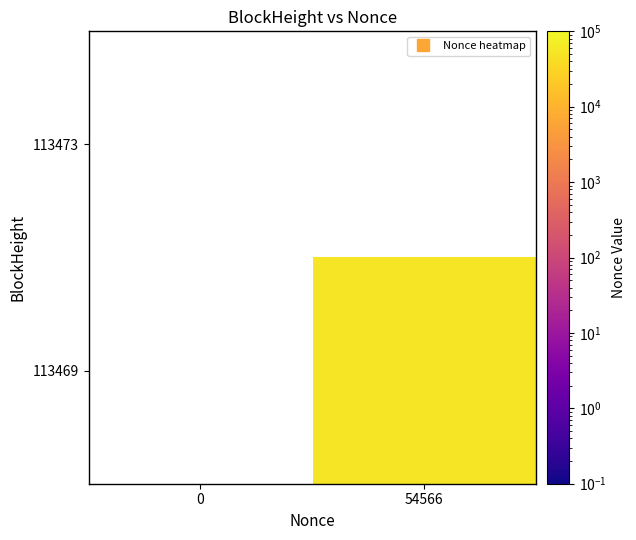

How many categories are shown in the chart?

2